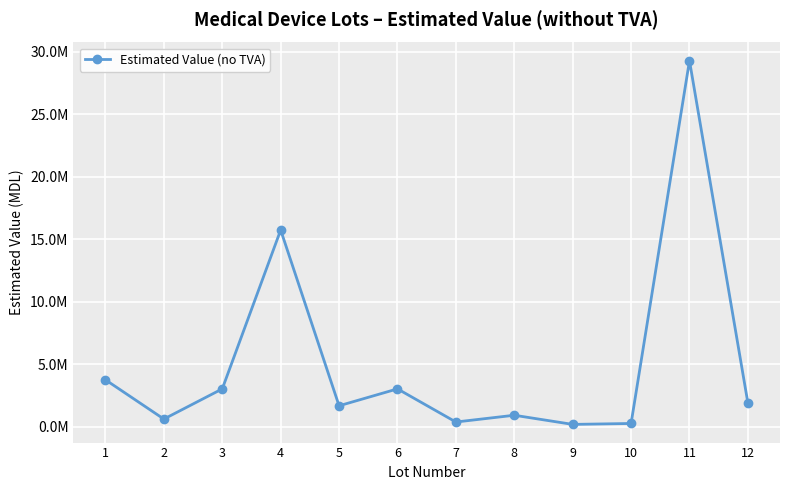

Is this an area chart (filled region under the line)?

No